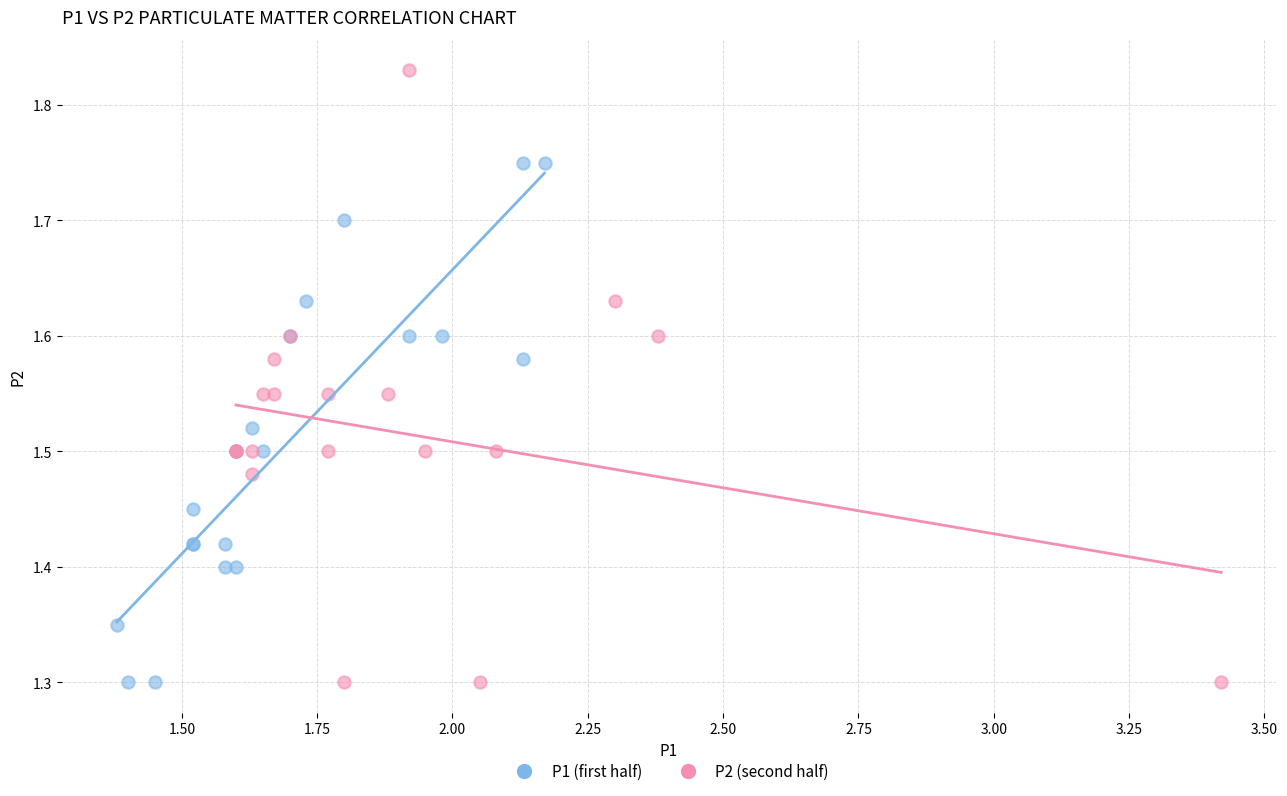

What are all the series names shown in the legend?

P1 (first half), P2 (second half)